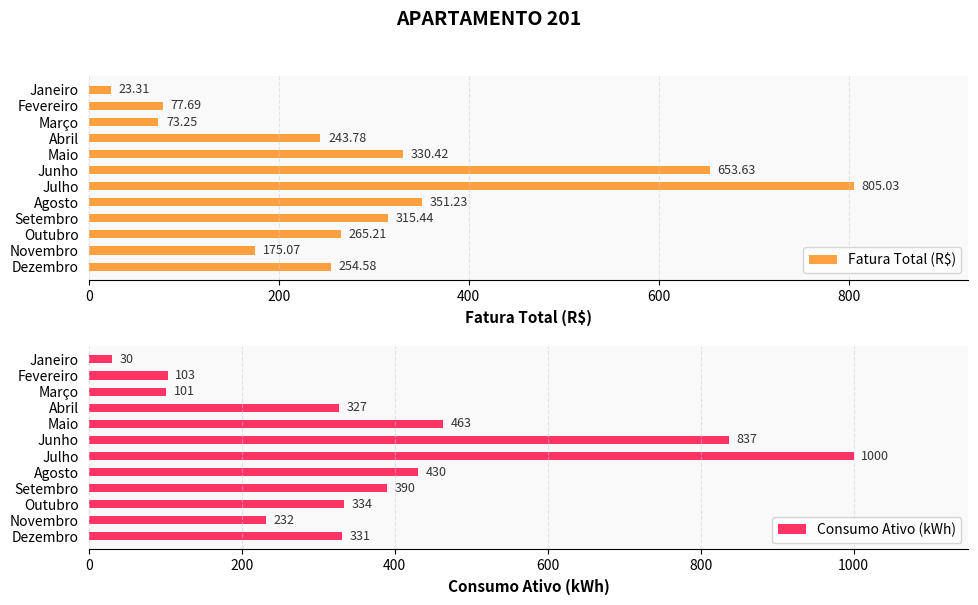

What is the sum of all Fatura Total (R$) values?

3568.6